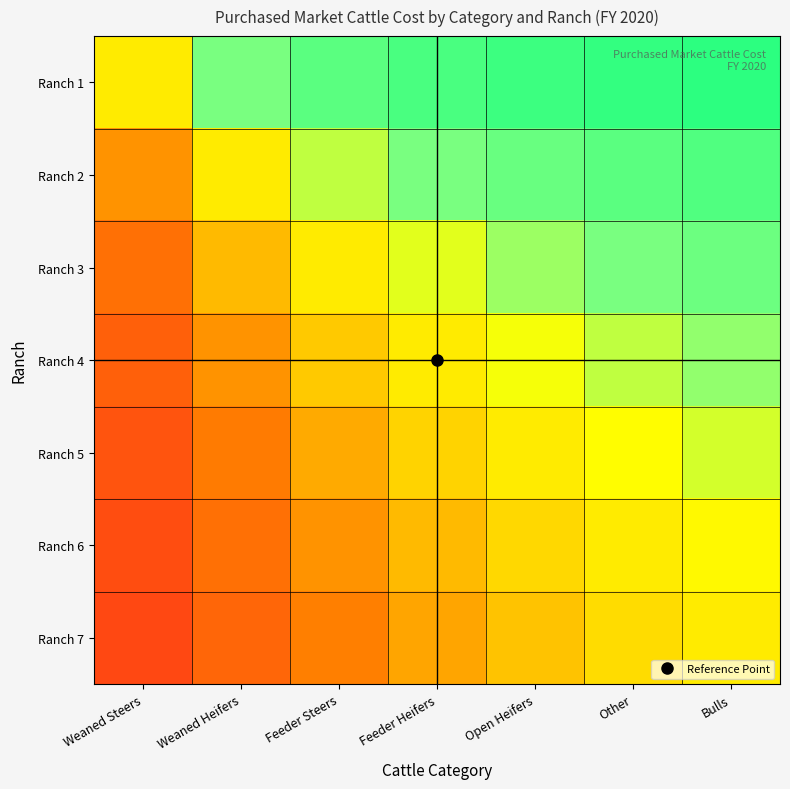

What is the spread (max minus min) of values at Bulls?

0.4